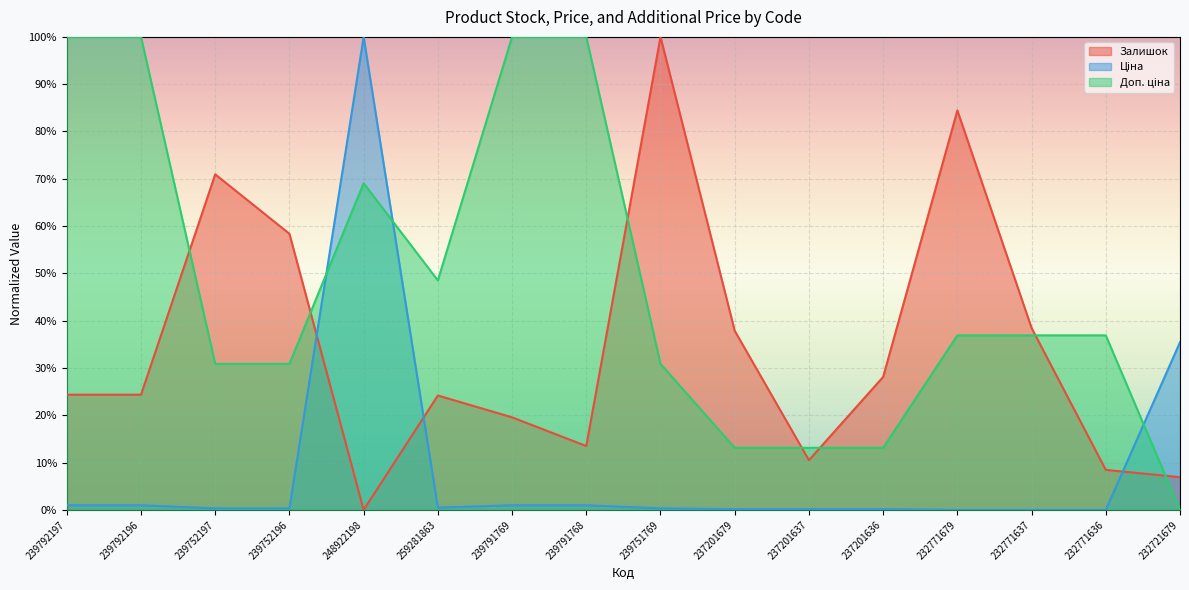

True or false: Ціна has a value of 0.0 at 237201637.

False